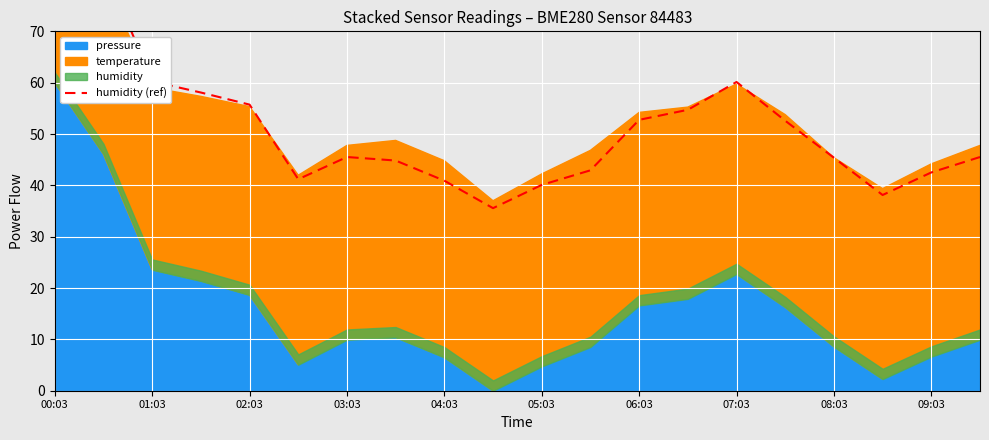

List the labels in order of value, smallest first.

09:03, 17, 10, 08:03, 05:03, 18, 11, 07:03, 16, 06:03, 19, 15, 12, 13, 04:03, 03:03, 14, 02:03, 01:03, 00:03